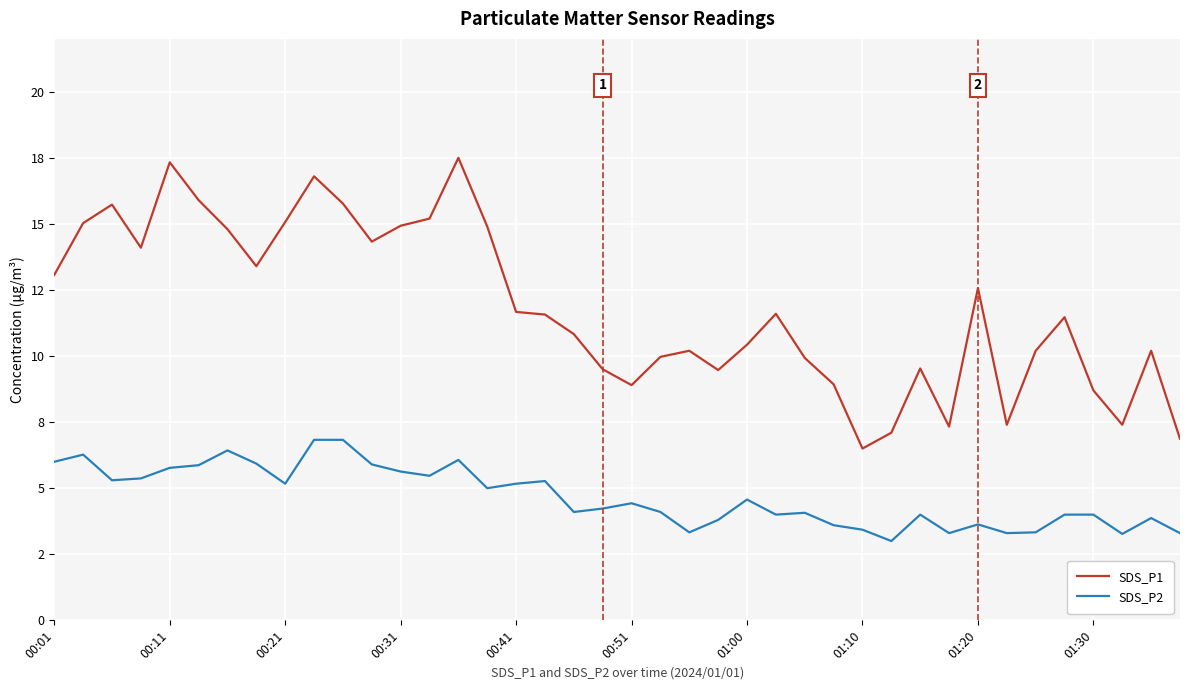

What are all the series names shown in the legend?

SDS_P1, SDS_P2